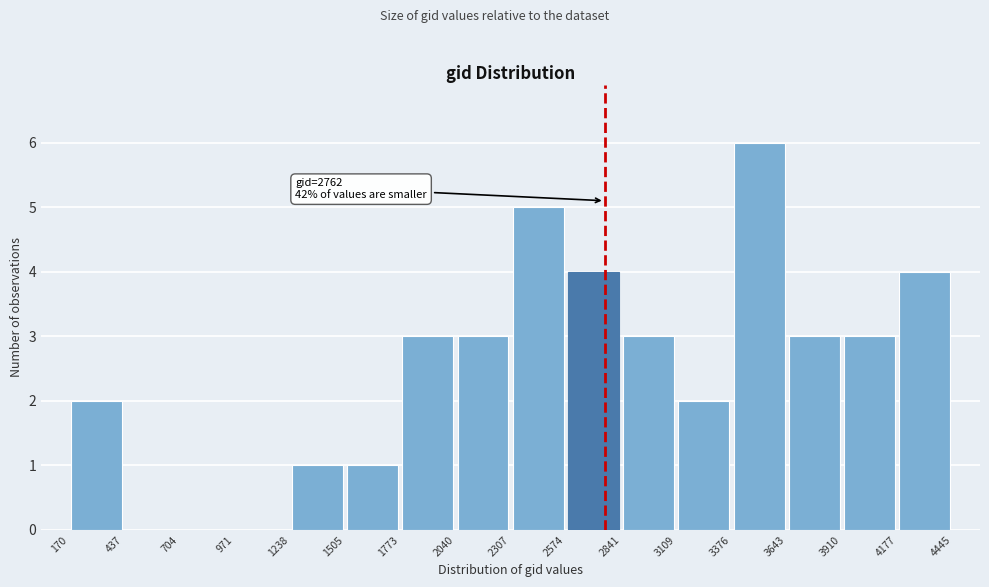

Which range on the x-axis has the tallest bar?

3376 to 3643